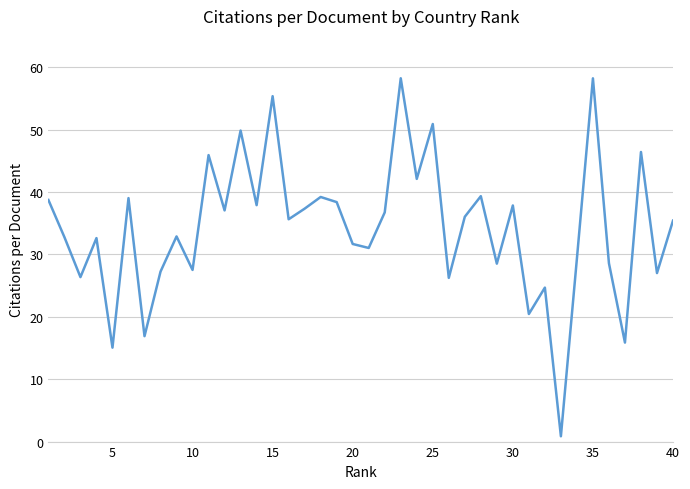

How many lines are shown in the chart?

1